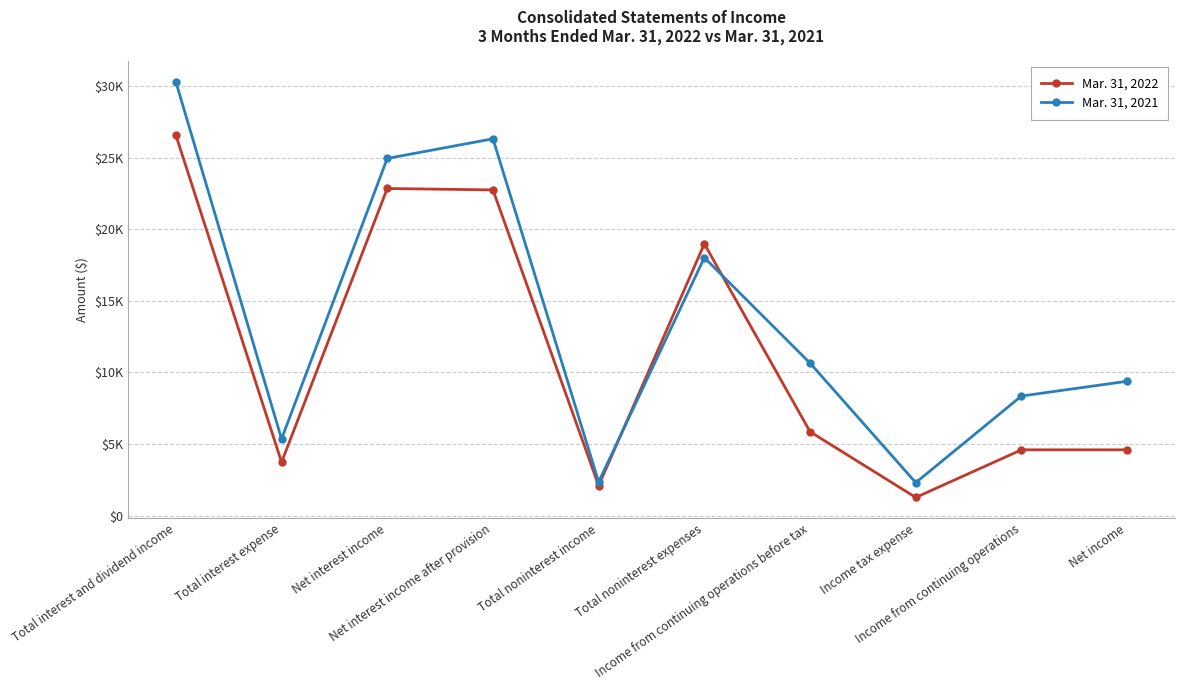

Reading right to left, transcribe all the data shown in this chart.

Mar. 31, 2022: 4593	4593	1265	5858	18987	2090	22755	22854	3731	26585
Mar. 31, 2021: 9383	8352	2301	10653	18023	2349	26327	24955	5353	30308